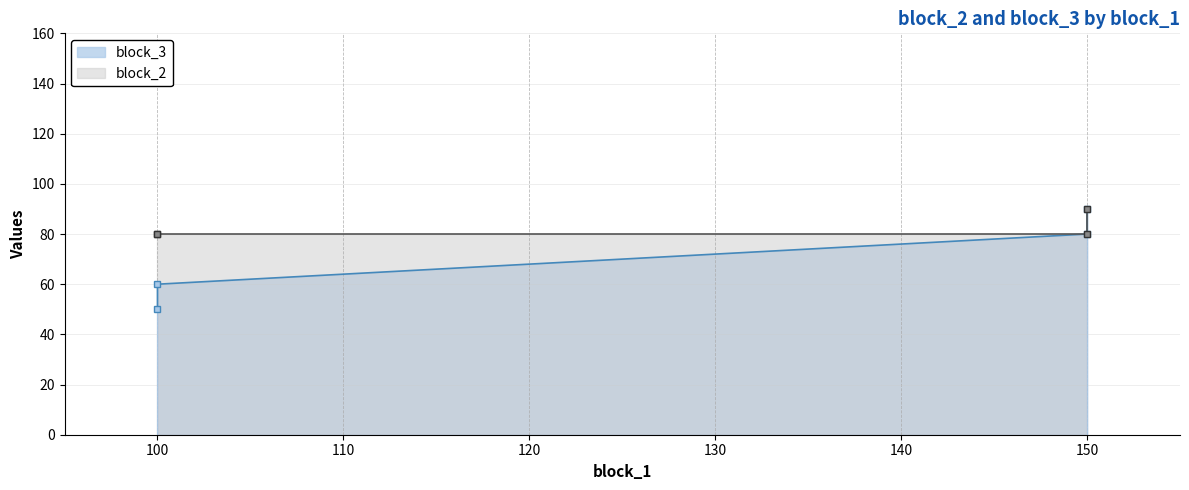

What are all the series names shown in the legend?

block_3 line, block_2 line